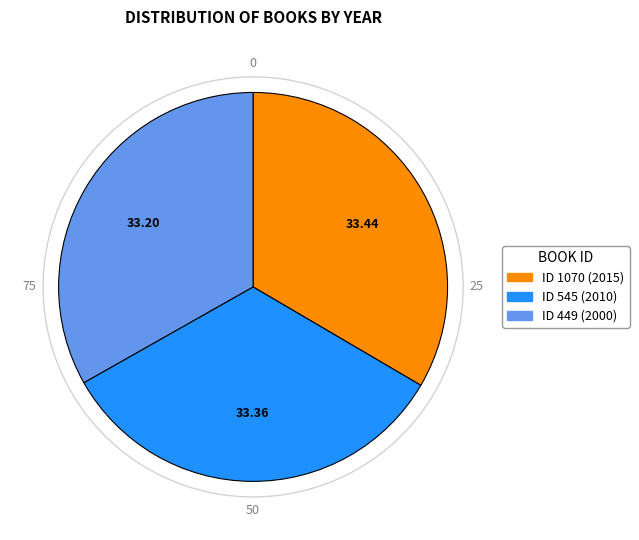

How many segments does this pie chart have?

3